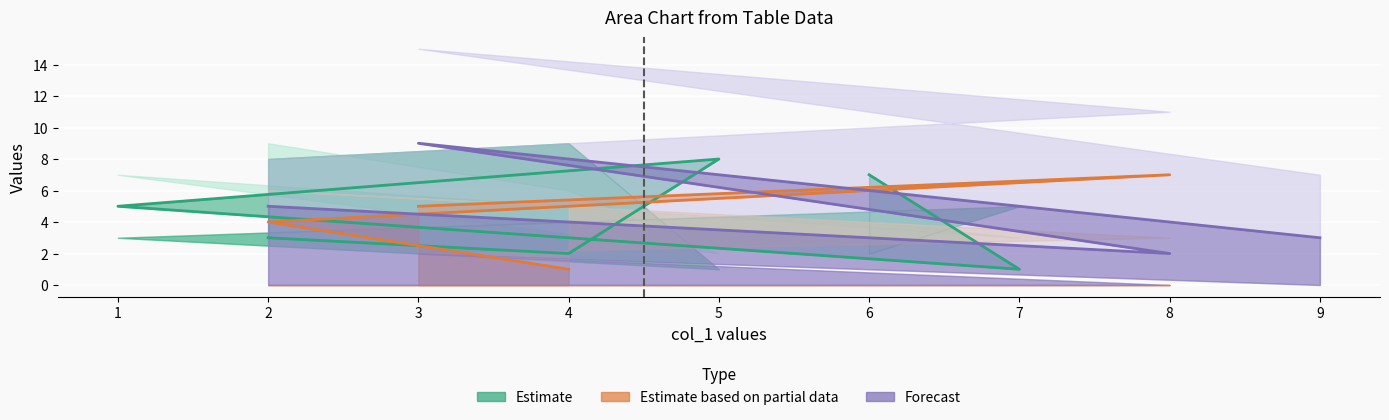

Between 9 and 1, which is larger?

1